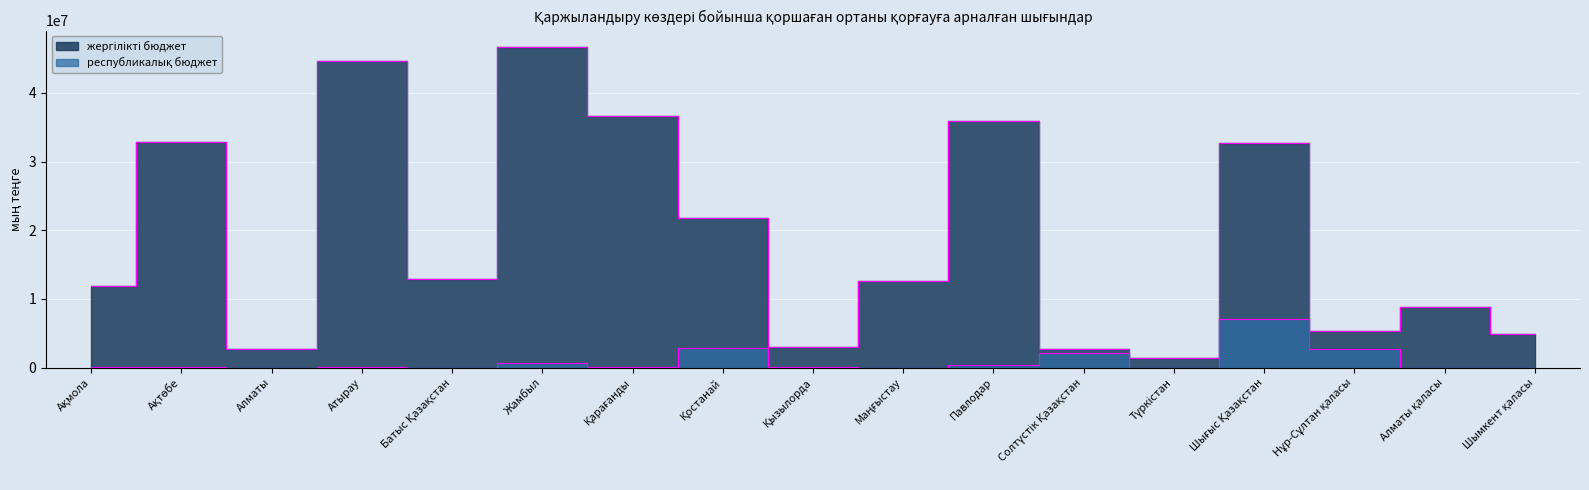

List the labels in order of республикалық бюджет value, largest first.

Шығыс Қазақстан, Қостанай, Нұр-Сұлтан қаласы, Солтүстік Қазақстан, Жамбыл, Павлодар, Қызылорда, Ақмола, Қарағанды, Ақтөбе, Атырау, Шымкент қаласы, Маңғыстау, Батыс Қазақстан, Алматы, Түркістан, Алматы қаласы